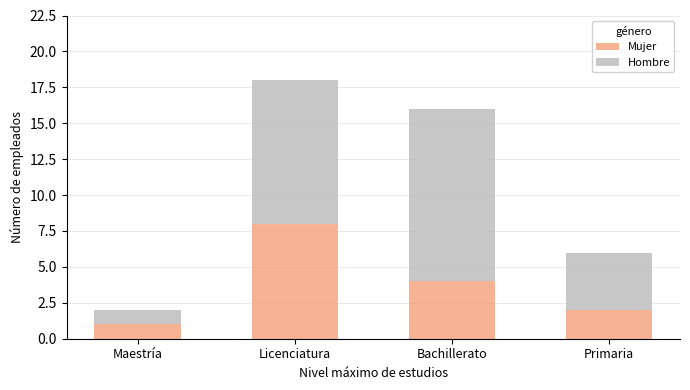

Rank the categories by Mujer value from lowest to highest.

Maestría, Primaria, Bachillerato, Licenciatura